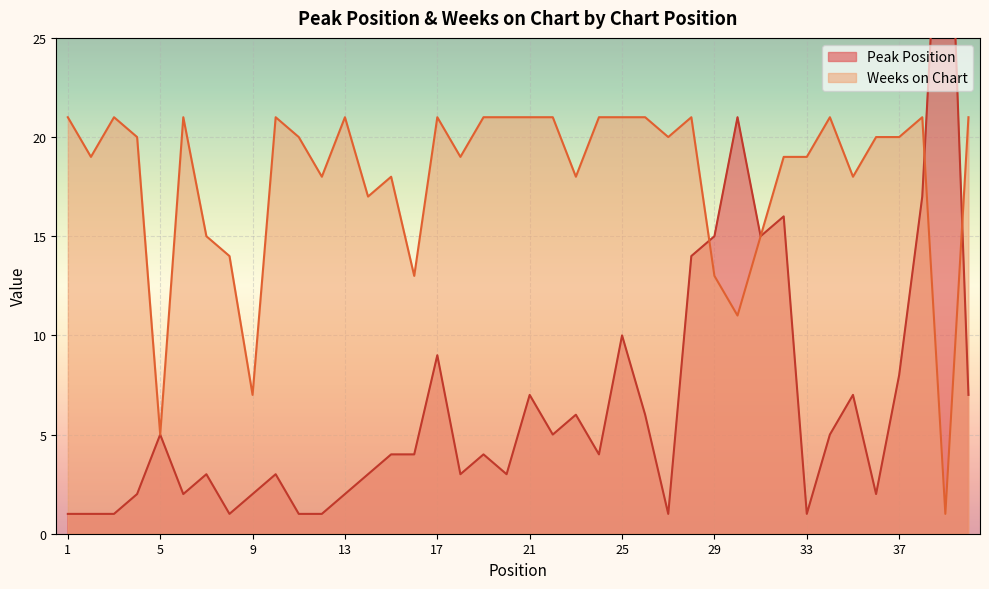

At which label does Peak Position reach its minimum?

1